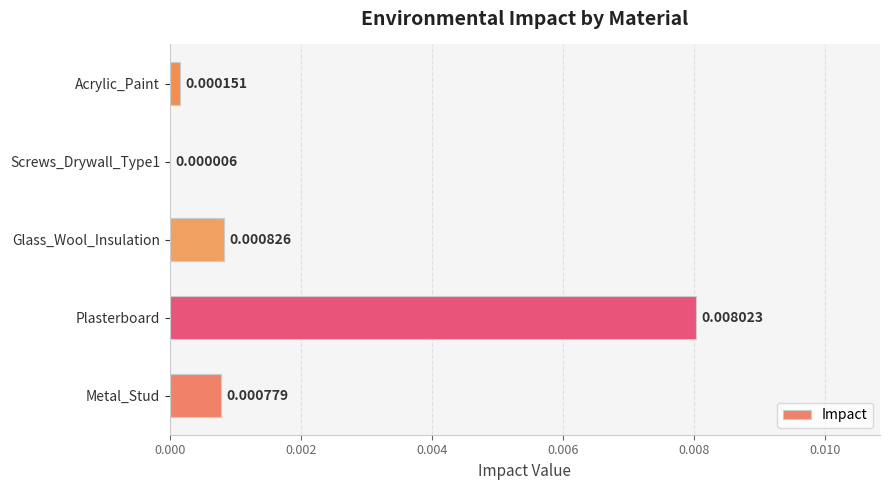

Which category has the highest value across all series?

Plasterboard